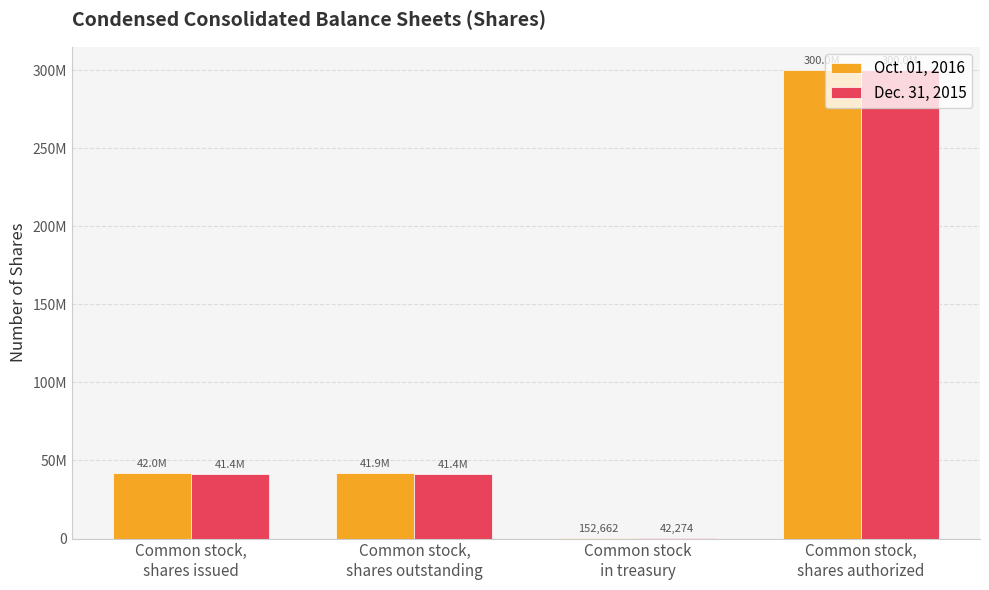

What are all the series names shown in the legend?

Oct. 01, 2016, Dec. 31, 2015